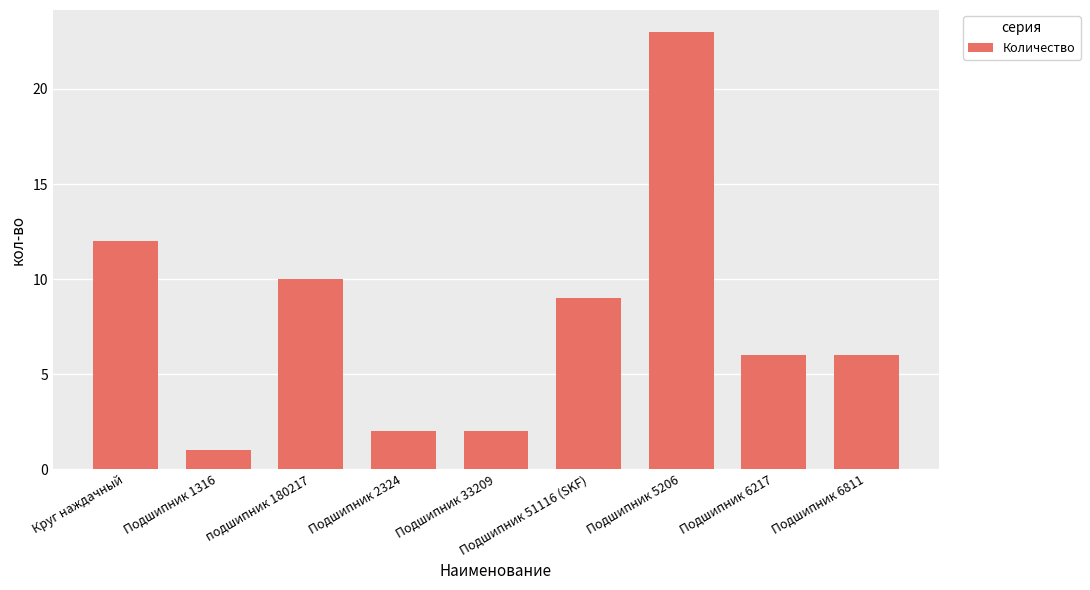

Count the number of categories in the chart.

9